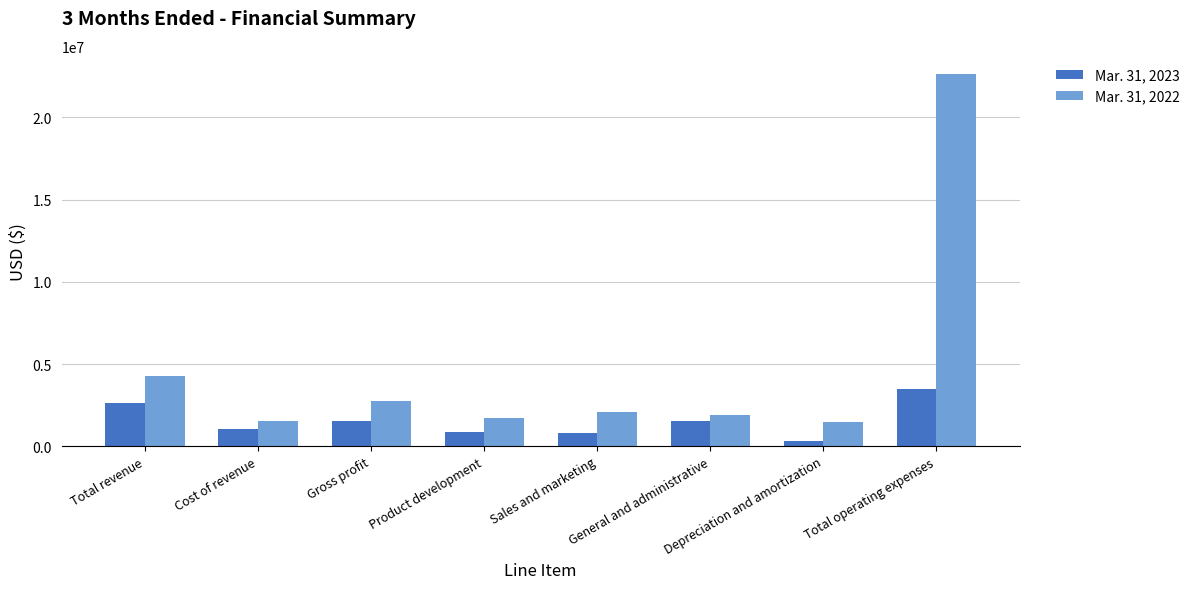

What is the difference between the Mar. 31, 2022 values at Total operating expenses and Sales and marketing?

20566623